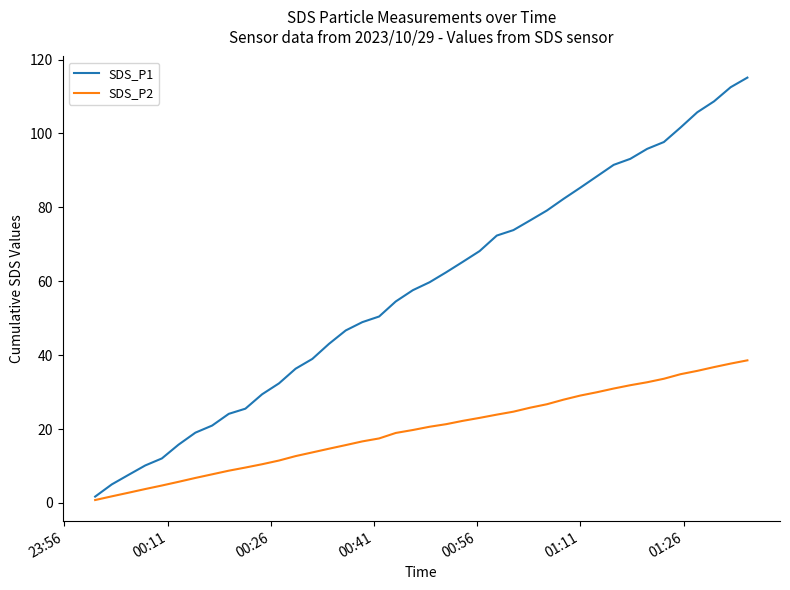

Which series has the largest total across all categories?

SDS_P1